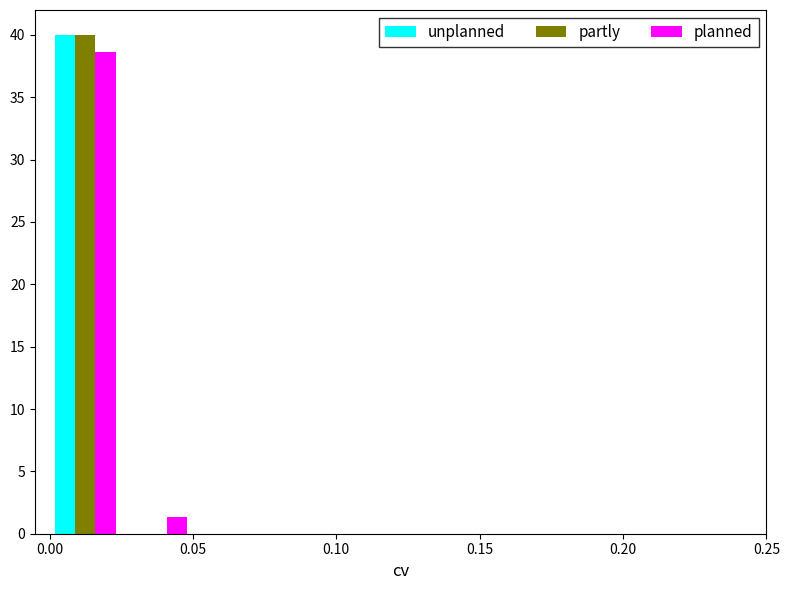

Reading left to right, transcribe this chart: for each range on the x-axis, give the height of each series' bar. The values are not printed on the chart, so give them approximately, as read against the axis.

0.000 to 0.025: unplanned=40.0	partly=40.0	planned=38.5
0.025 to 0.050: unplanned=0	partly=0	planned=1.5
0.050 to 0.075: unplanned=0	partly=0	planned=0
0.075 to 0.100: unplanned=0	partly=0	planned=0
0.100 to 0.125: unplanned=0	partly=0	planned=0
0.125 to 0.150: unplanned=0	partly=0	planned=0
0.150 to 0.175: unplanned=0	partly=0	planned=0
0.175 to 0.200: unplanned=0	partly=0	planned=0
0.200 to 0.225: unplanned=0	partly=0	planned=0
0.225 to 0.250: unplanned=0	partly=0	planned=0